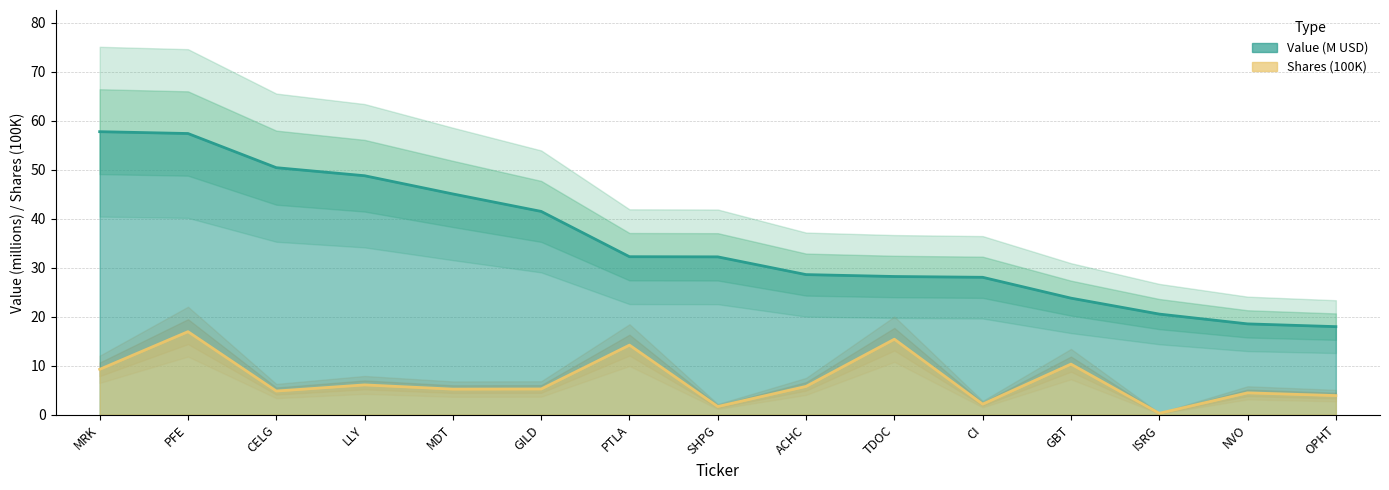

What is the difference between the highest and lowest values at PFE?

40.4